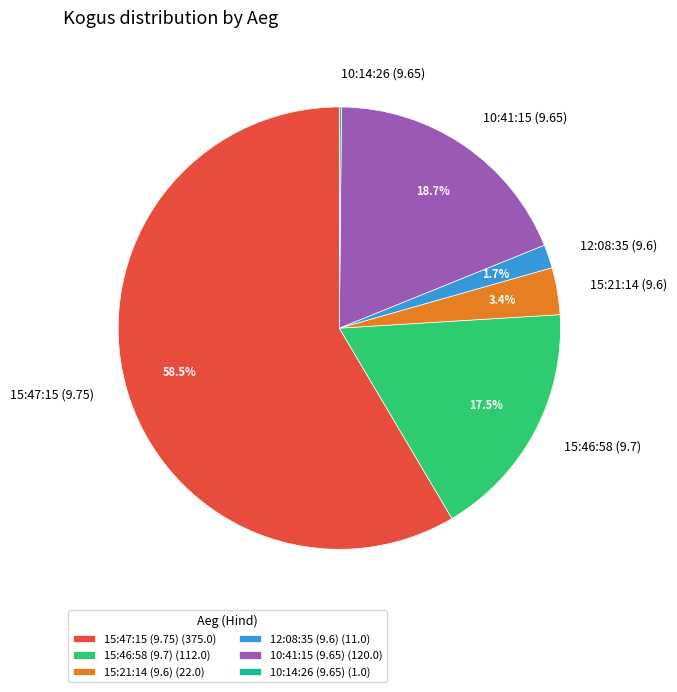

To the nearest percent, what is the combined percentage of 15:47:15 (9.75) and 12:08:35 (9.6)?

60%